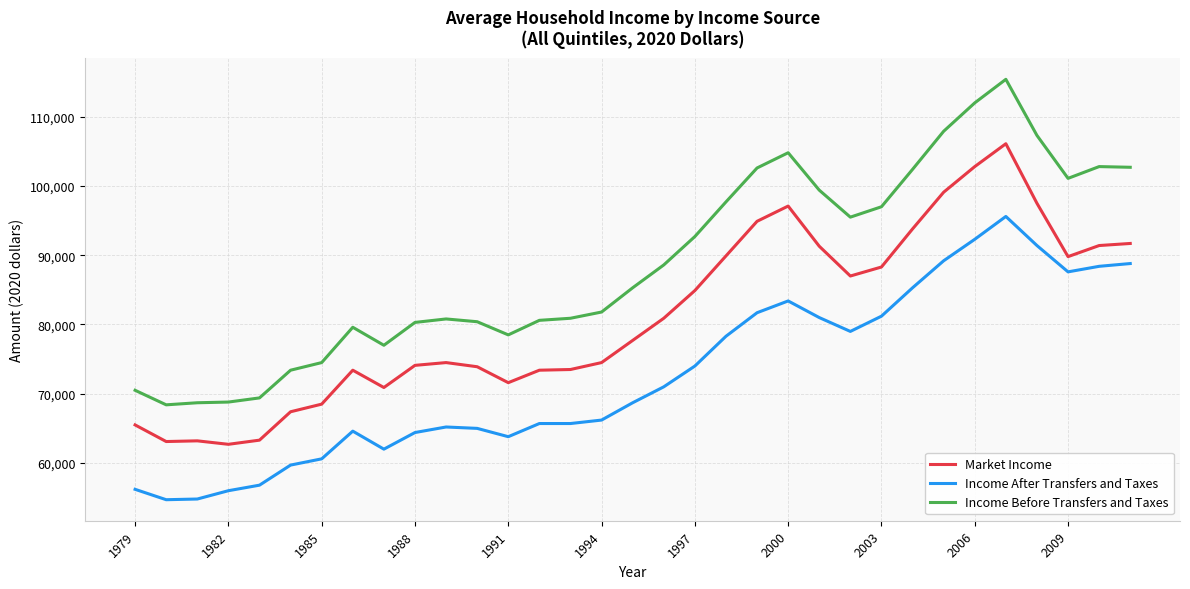

What is the lowest value of the Market Income series?

62700